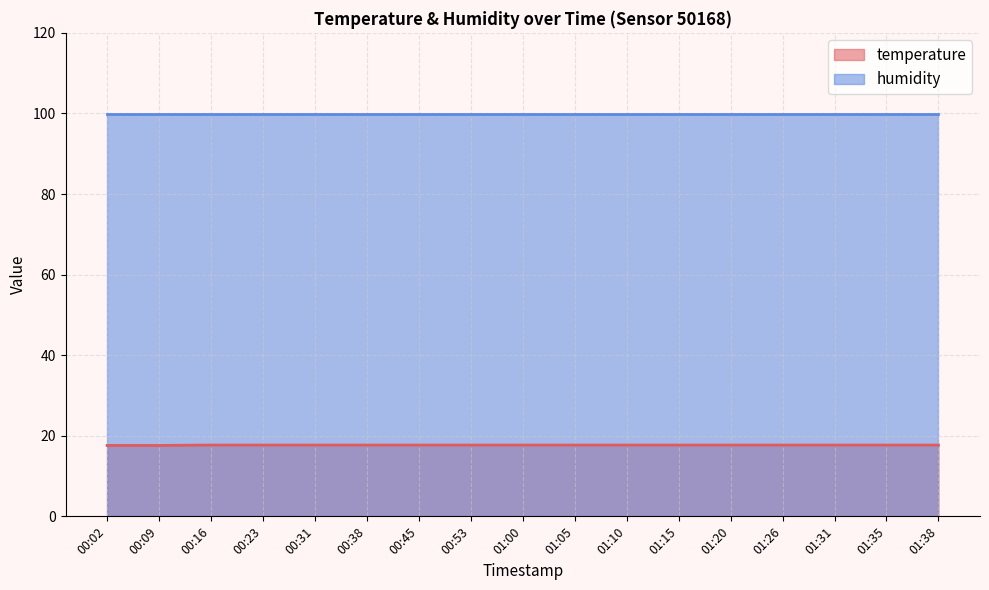

Reading left to right, what are all the values shown in this chart?

00:02=17.6	00:09=17.6	00:16=17.7	00:23=17.7	00:31=17.7	00:38=17.7	00:45=17.7	00:53=17.7	01:00=17.7	01:05=17.7	01:10=17.7	01:15=17.7	01:20=17.7	01:26=17.7	01:31=17.7	01:35=17.7	01:38=17.7